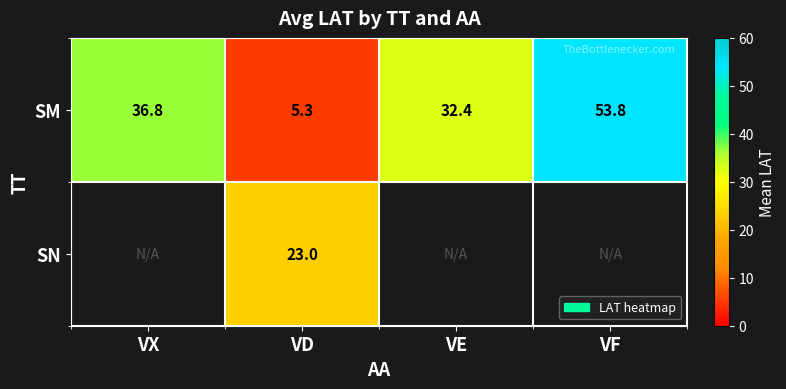

Rank the series at VD from highest to lowest value.

SN, SM